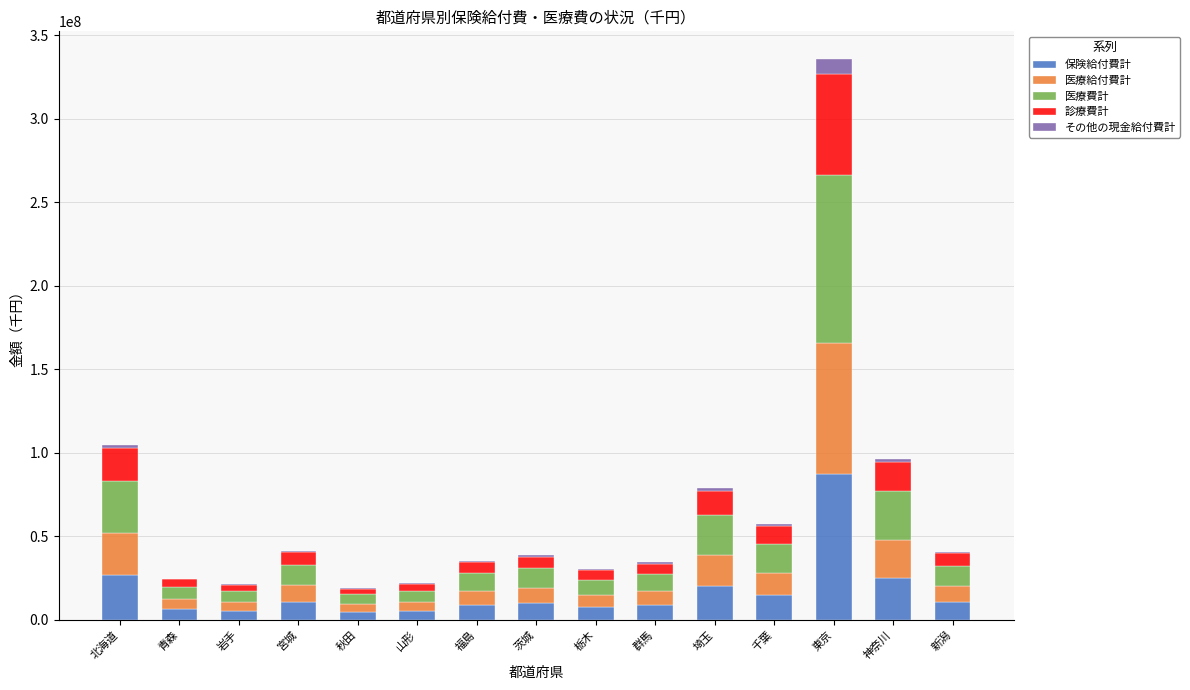

Which category has the highest value in the 保険給付費計 series?

東京